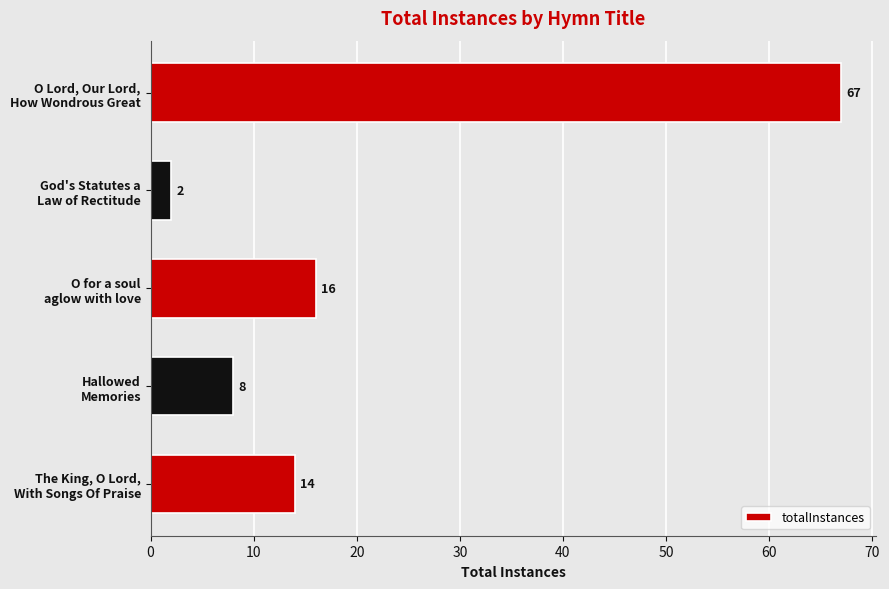

Which category has the highest value across all series?

O Lord, Our Lord,
How Wondrous Great